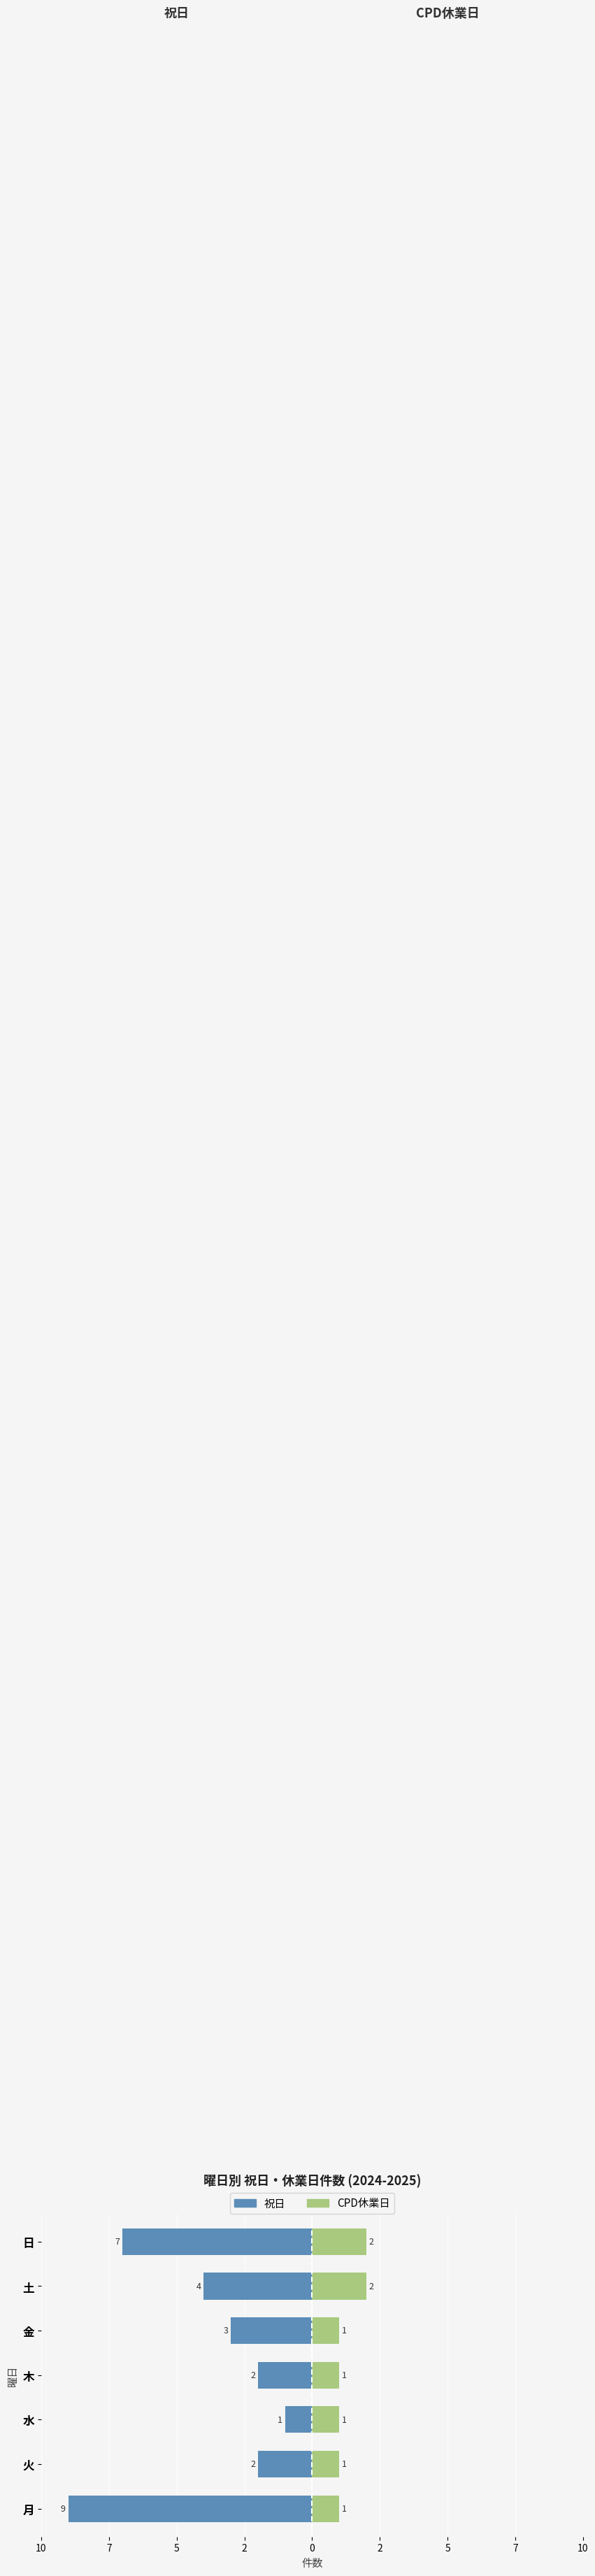

Which series has the widest spread of values?

祝日